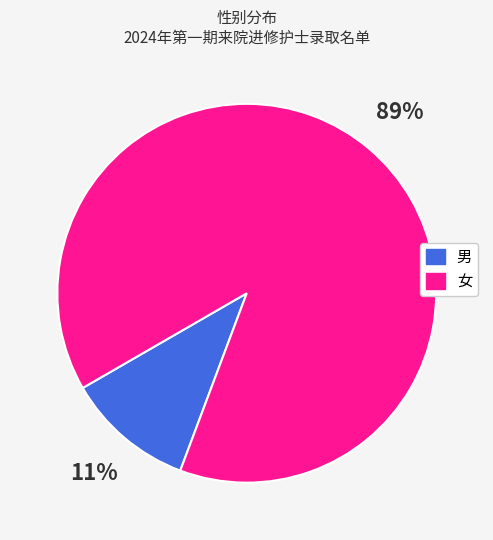

To the nearest percent, what is the difference between the 男 and 女 slice percentages?

78%